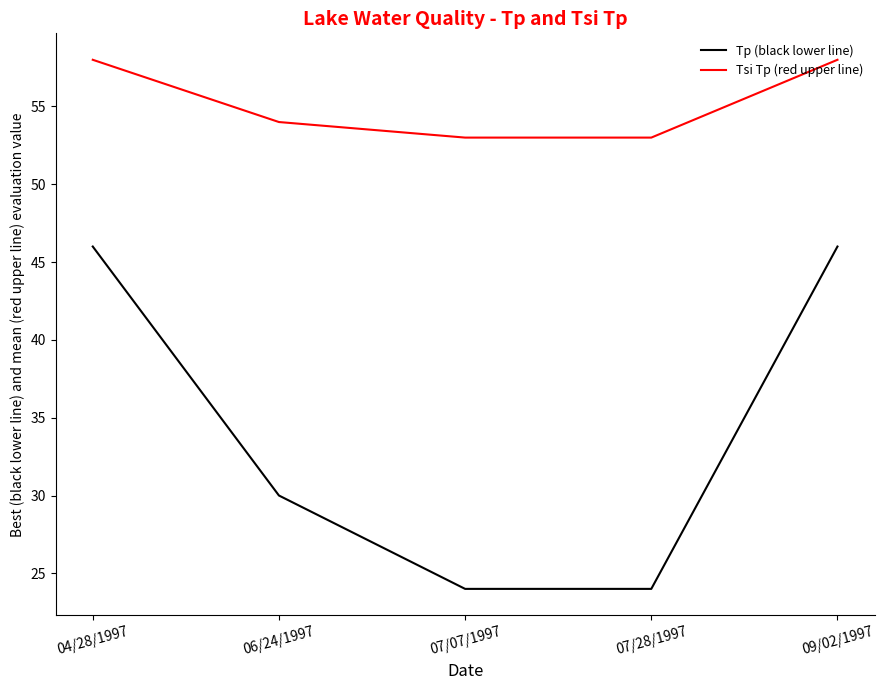

Is it true that Tsi Tp (red upper line) equals 93 at 04/28/1997?

False